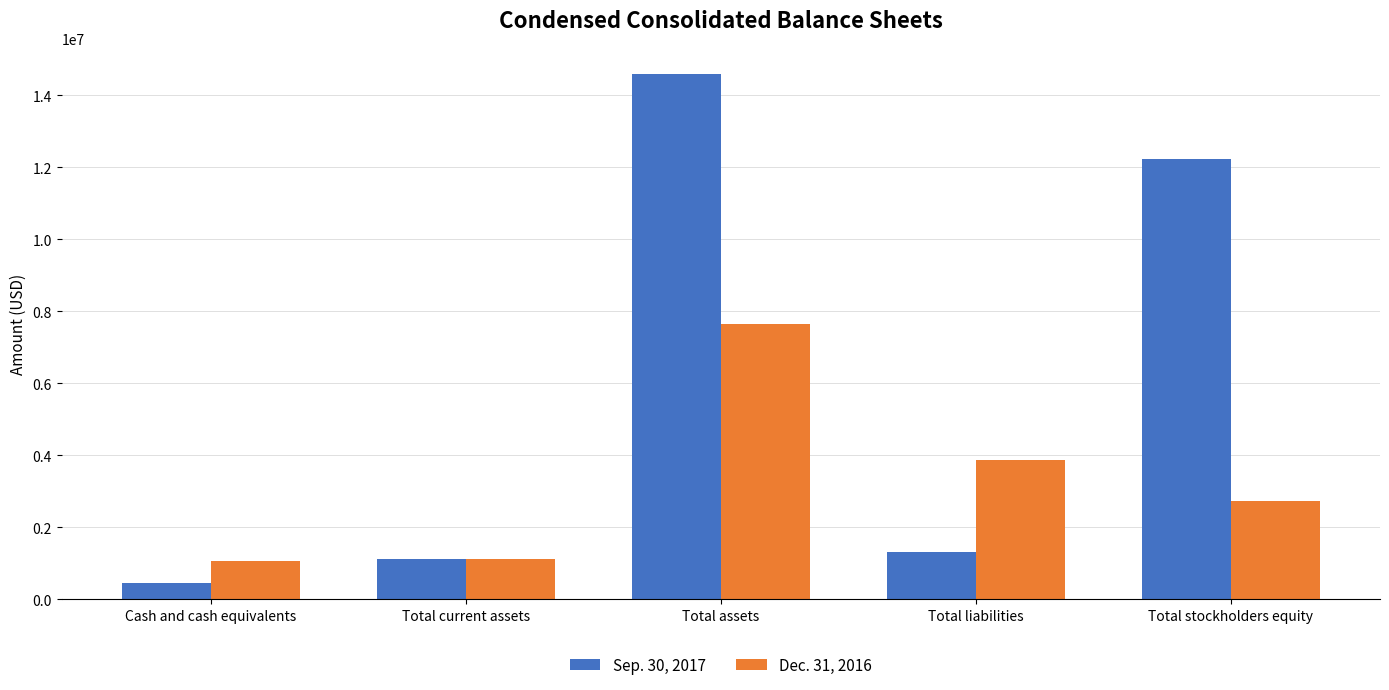

List the series in order of their peak value, highest first.

Sep. 30, 2017, Dec. 31, 2016